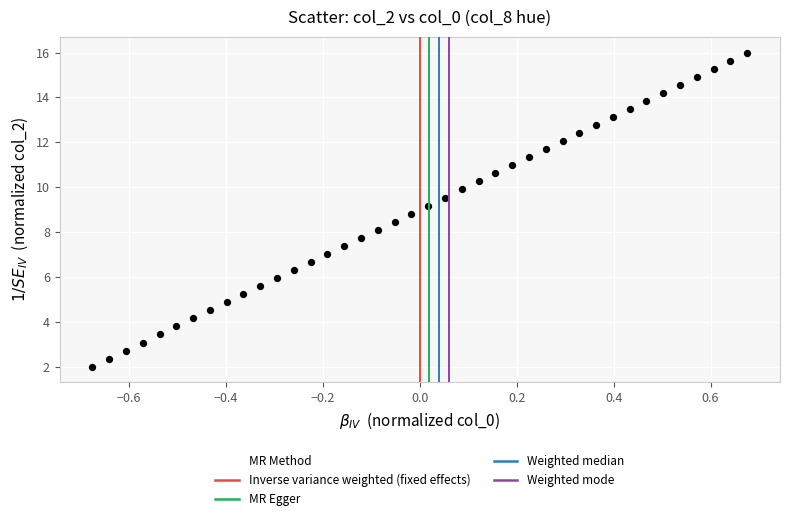

What is the range of X values (max minus min)?

1.4